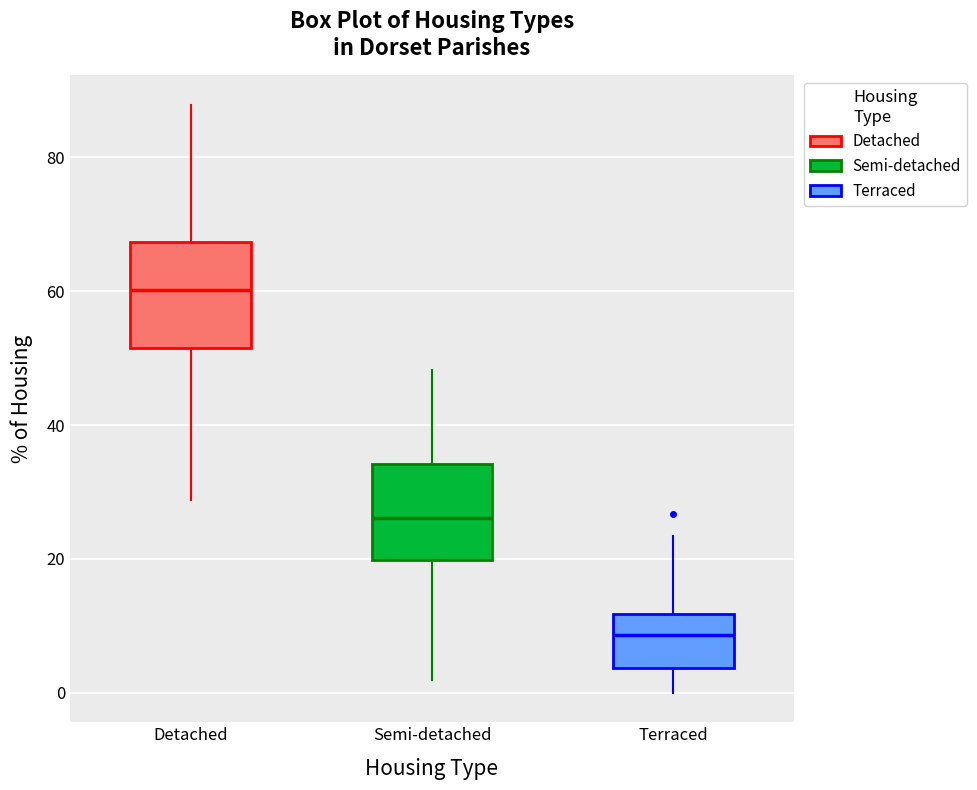

Which box has the highest median line?

Detached